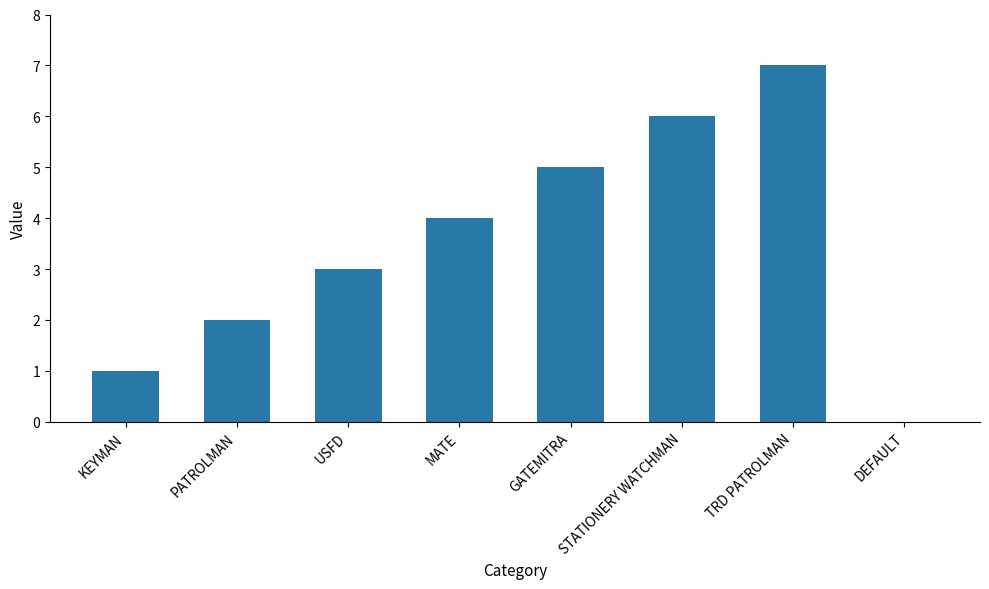

Where is the data nearest to the value 3?

USFD